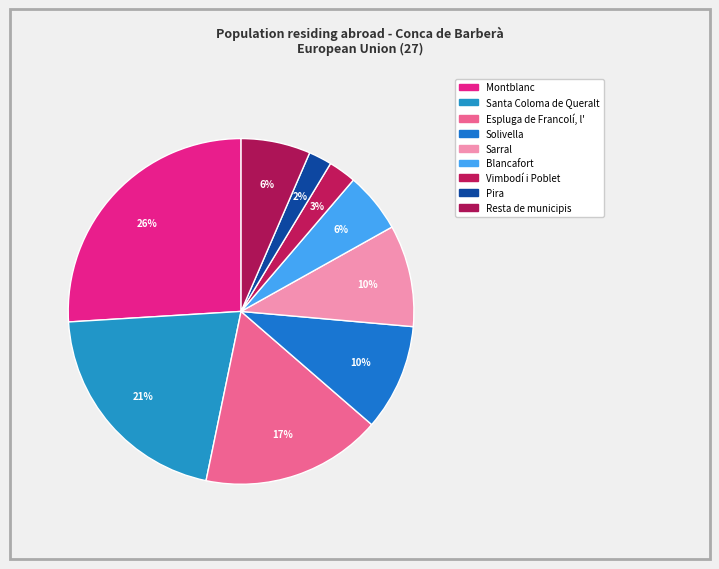

To the nearest percent, what percentage of the pie is Espluga de Francolí, l'?

17%